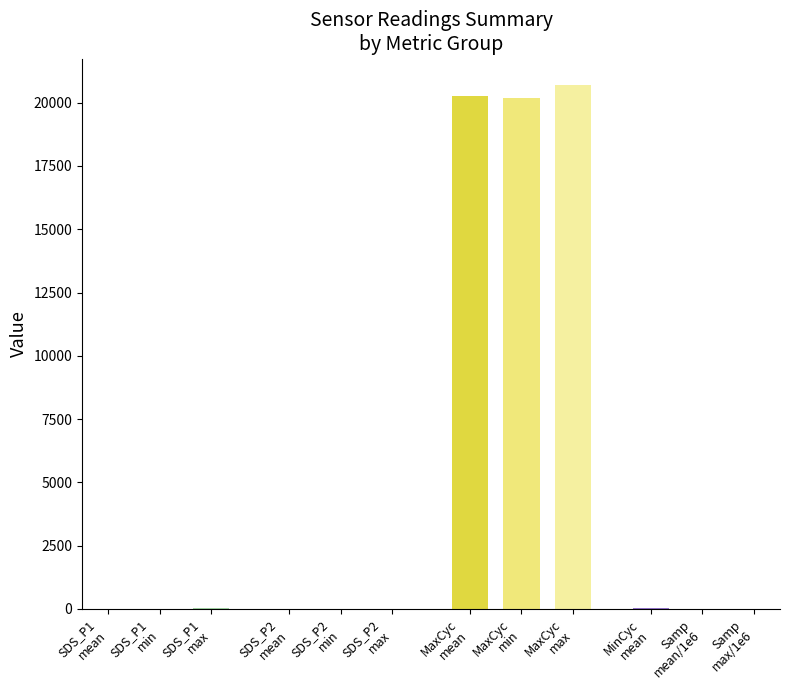

Rank the series by their maximum value, from lowest to highest.

SDS_P2, SDS_P1, Min_cycle, Max_cycle